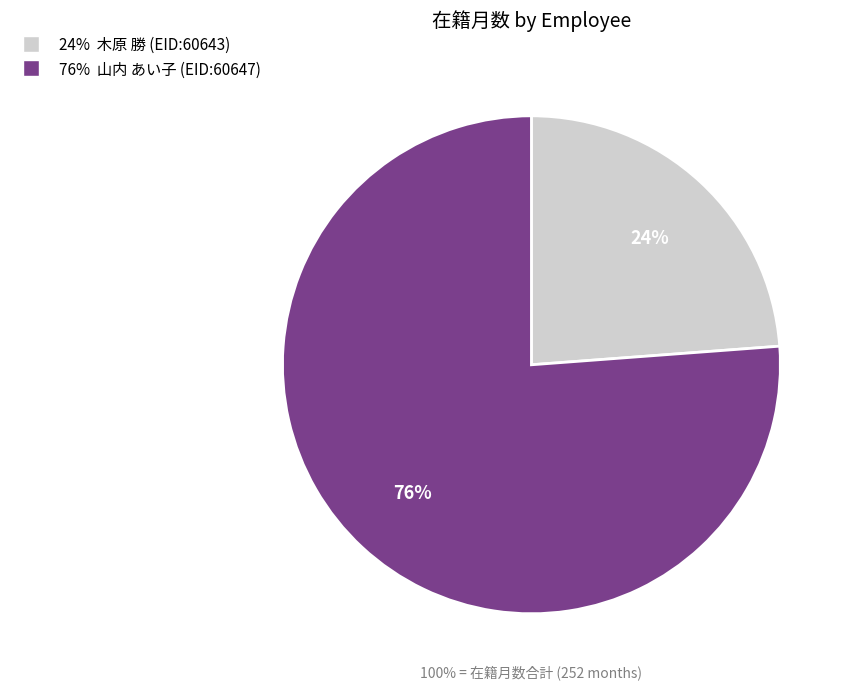

To the nearest percent, what percentage of the pie is 60643?

24%